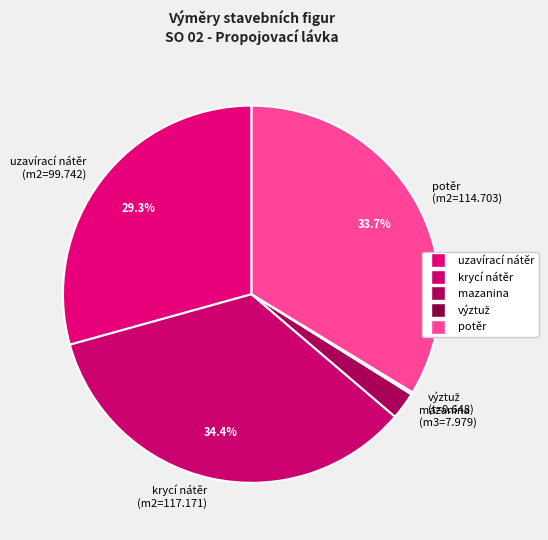

What portion of the pie excludes potěr (m2=114.703)?

66.3%